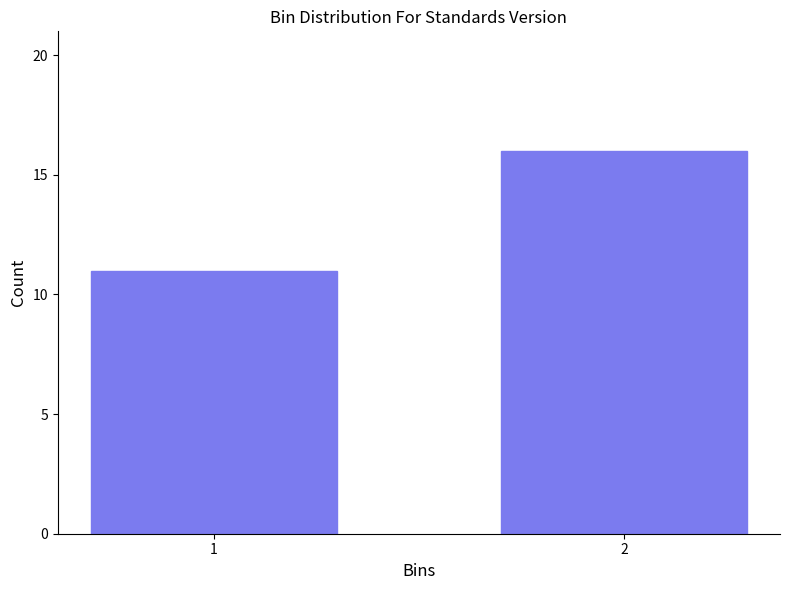

Reading right to left, transcribe all the data shown in this chart.

16	11